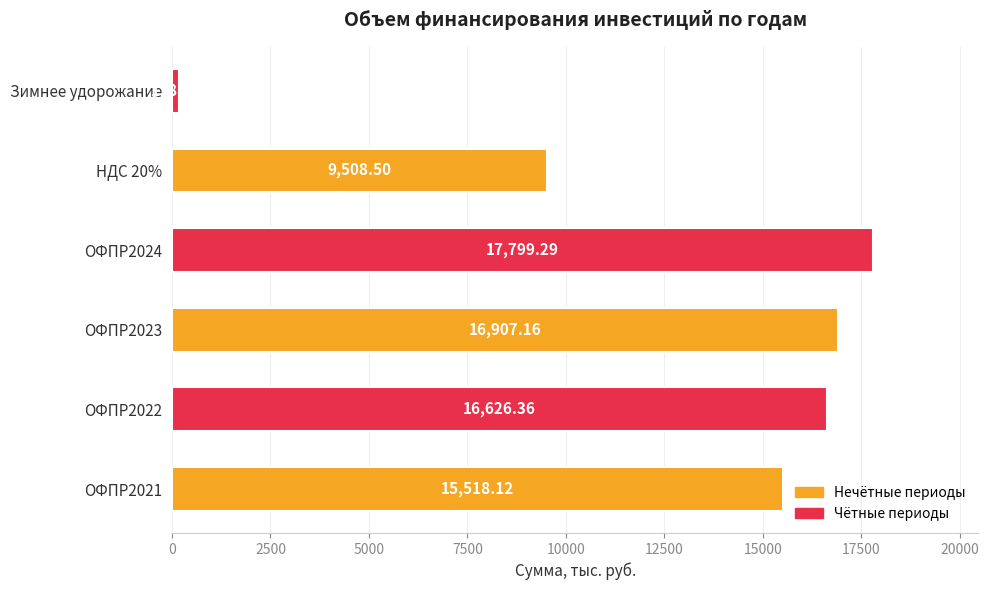

Rank the categories by value from highest to lowest.

ОФПР2024, ОФПР2023, ОФПР2022, ОФПР2021, НДС 20%, Зимнее удорожание